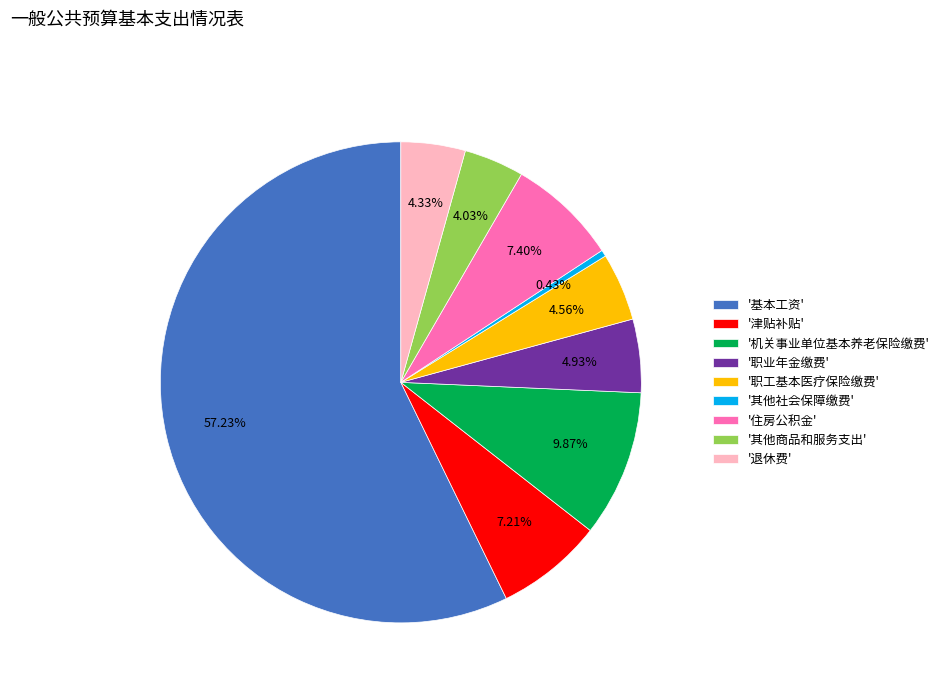

Do '退休费' and '基本工资' together represent more than half of the pie?

Yes